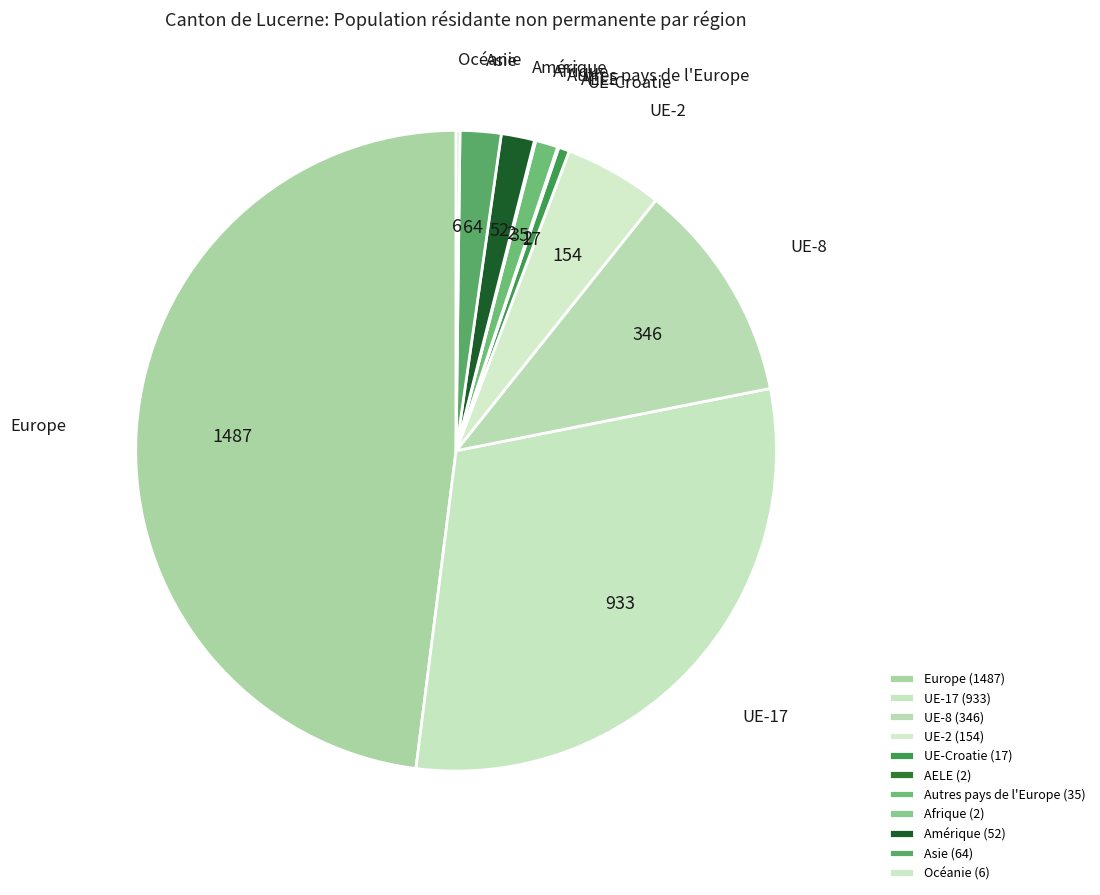

Is the sum of UE-2 and Amérique greater than half?

No